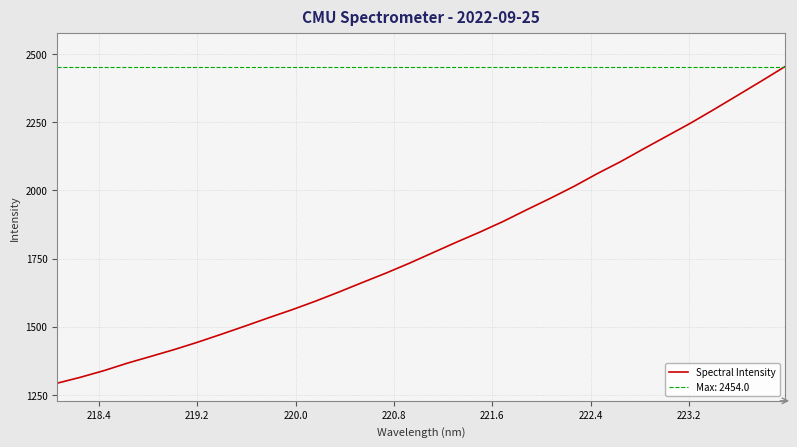

What is the maximum value for Spectral Intensity?

2454.0